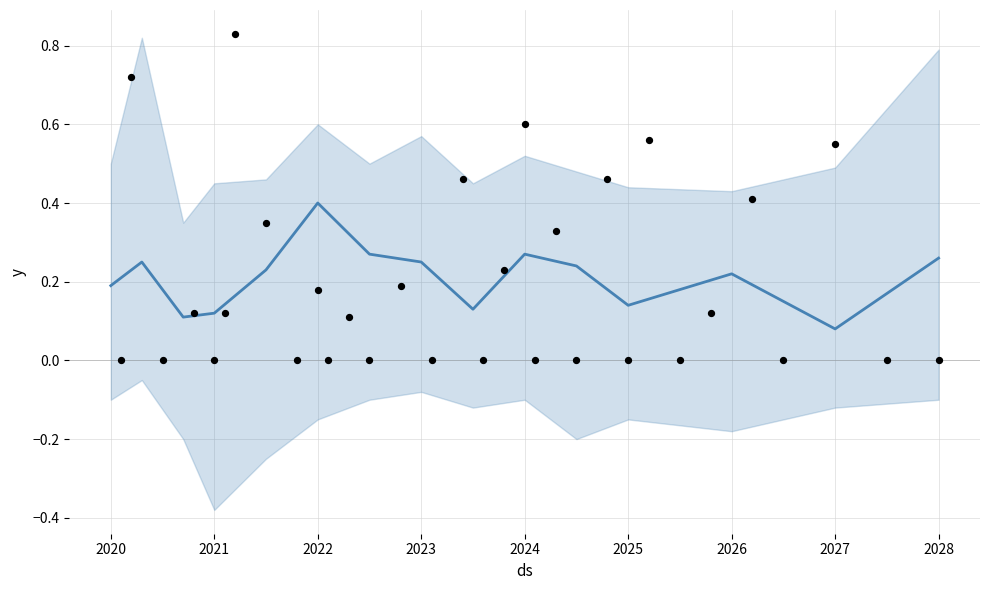

Which series reaches the maximum Y coordinate?

upper